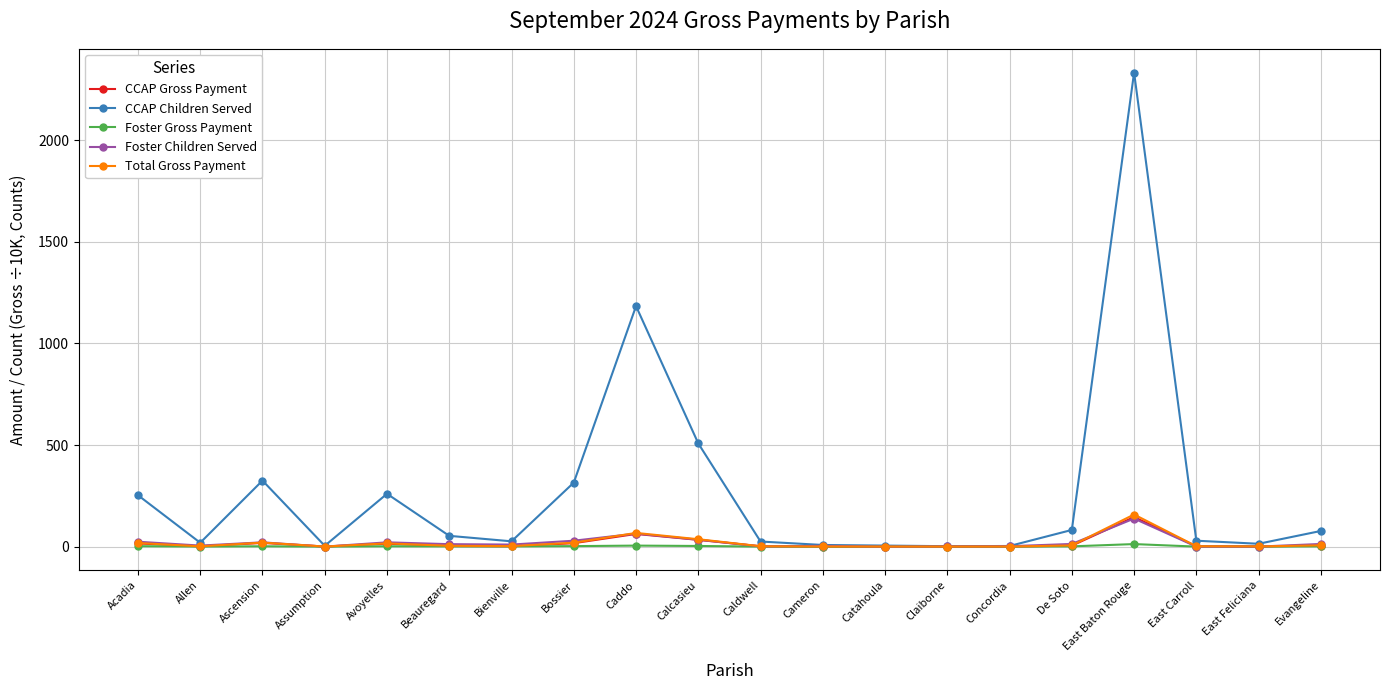

What is the label of the 3rd point from the right?

East Carroll